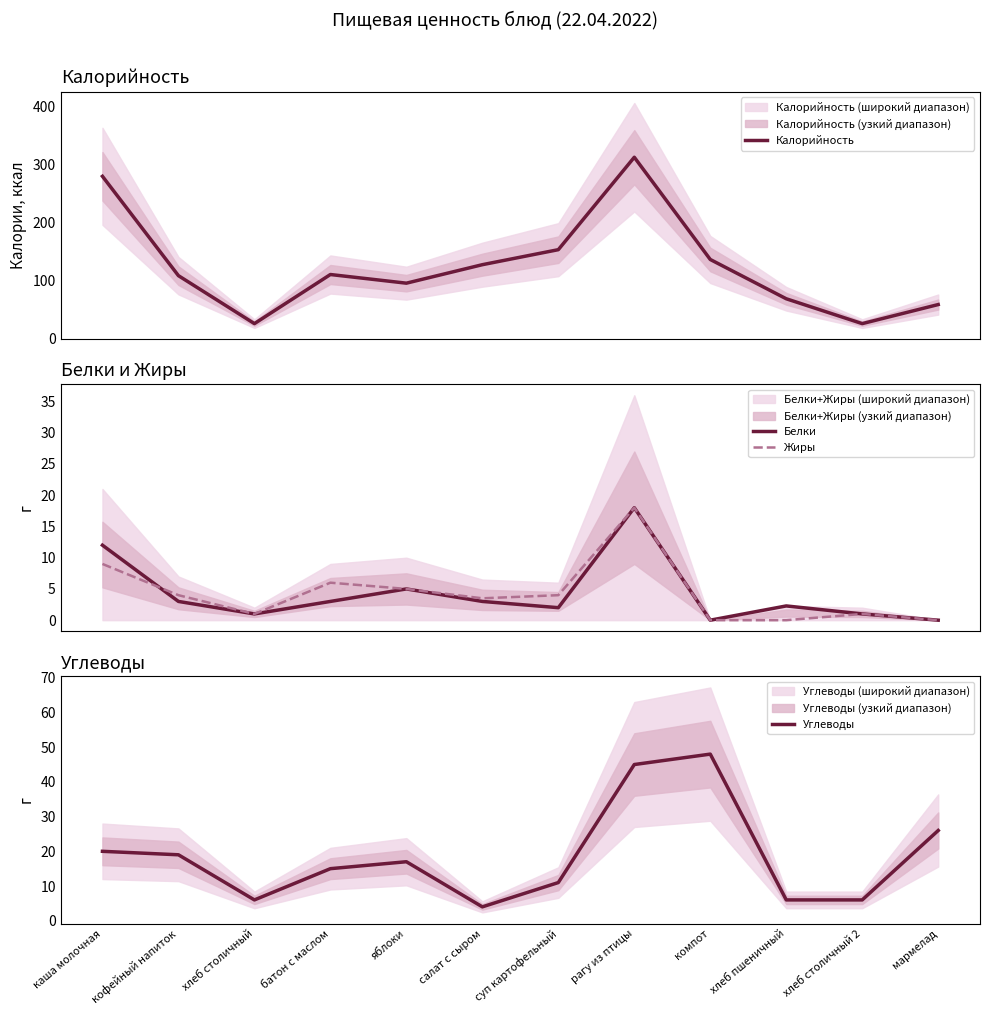

What is the average value of the Жиры series?

4.3